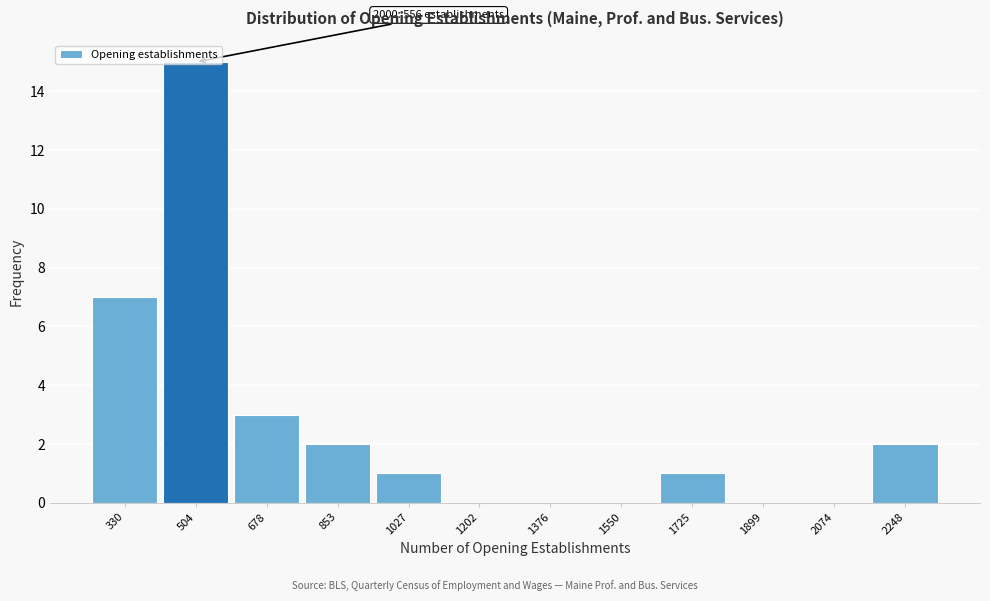

What is the sum of all values?

31